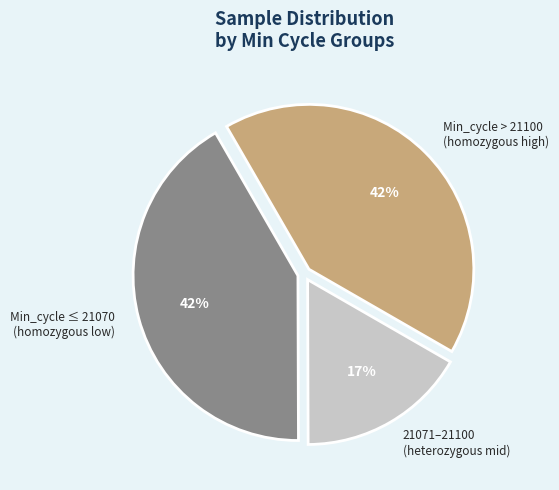

Do Min_cycle > 21100 (homozygous high) and Min_cycle ≤ 21070 (homozygous low) together represent more than half of the pie?

Yes